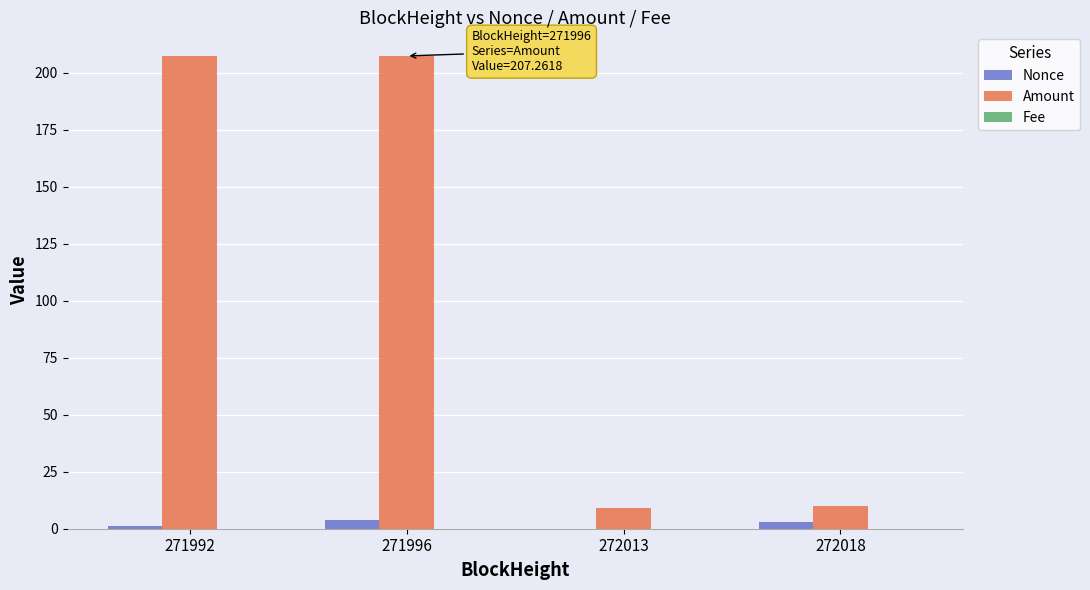

Between 271992 and 272013, which series saw the biggest shift?

Amount